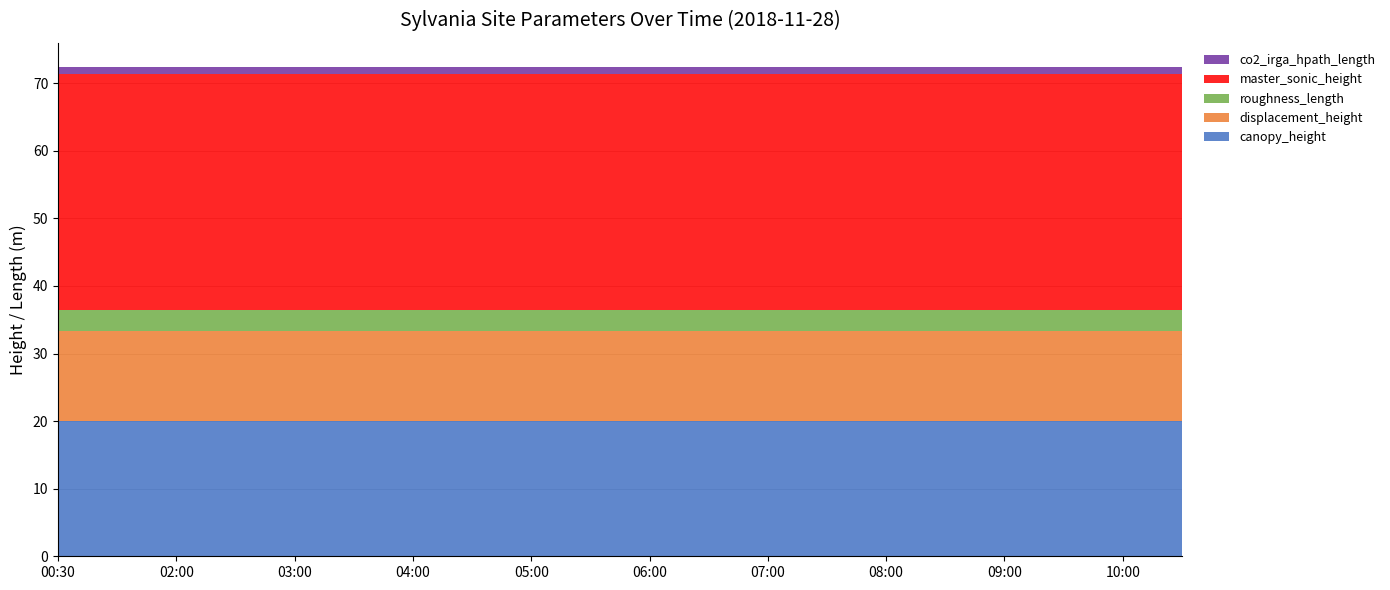

Reading left to right, what are all the values shown in this chart?

canopy_height: 20.0	20.0	20.0	20.0	20.0	20.0	20.0	20.0	20.0	20.0	20.0	20.0	20.0	20.0	20.0	20.0	20.0	20.0	20.0	20.0
displacement_height: 13.4	13.4	13.4	13.4	13.4	13.4	13.4	13.4	13.4	13.4	13.4	13.4	13.4	13.4	13.4	13.4	13.4	13.4	13.4	13.4
roughness_length: 3.0	3.0	3.0	3.0	3.0	3.0	3.0	3.0	3.0	3.0	3.0	3.0	3.0	3.0	3.0	3.0	3.0	3.0	3.0	3.0
master_sonic_height: 35.0	35.0	35.0	35.0	35.0	35.0	35.0	35.0	35.0	35.0	35.0	35.0	35.0	35.0	35.0	35.0	35.0	35.0	35.0	35.0
co2_irga_hpath_length: 0.9	0.9	0.9	0.9	0.9	0.9	0.9	0.9	0.9	0.9	0.9	0.9	0.9	0.9	0.9	0.9	0.9	0.9	0.9	0.9